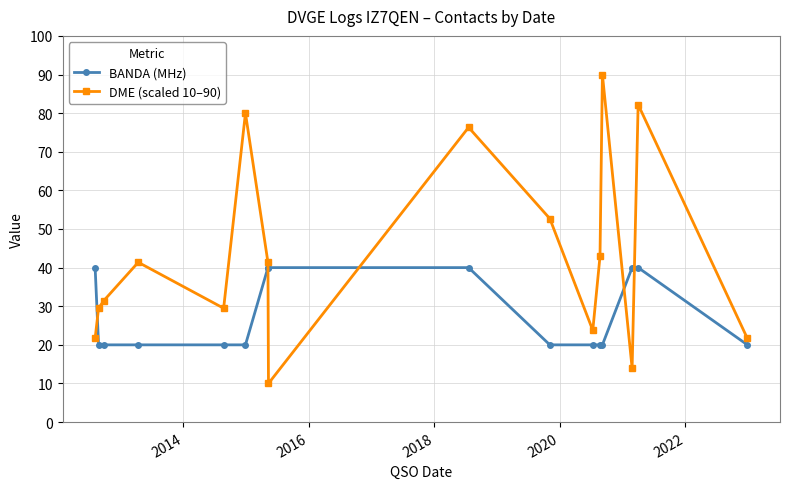

What is the difference between the second highest and second lowest values in the BANDA (MHz) series?

20.0